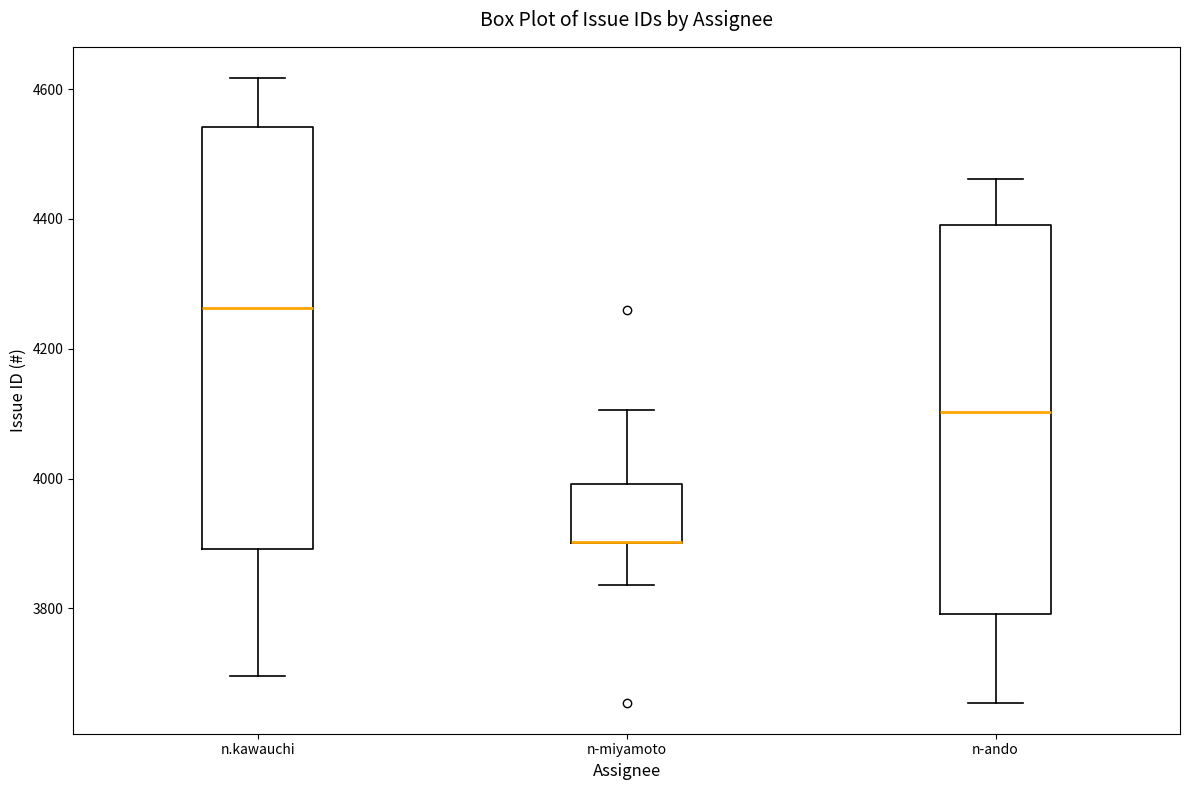

Where does the lower whisker of the box for n-ando end on the y-axis? The values are not printed on the chart, so give them approximately, as read against the axis.

3660